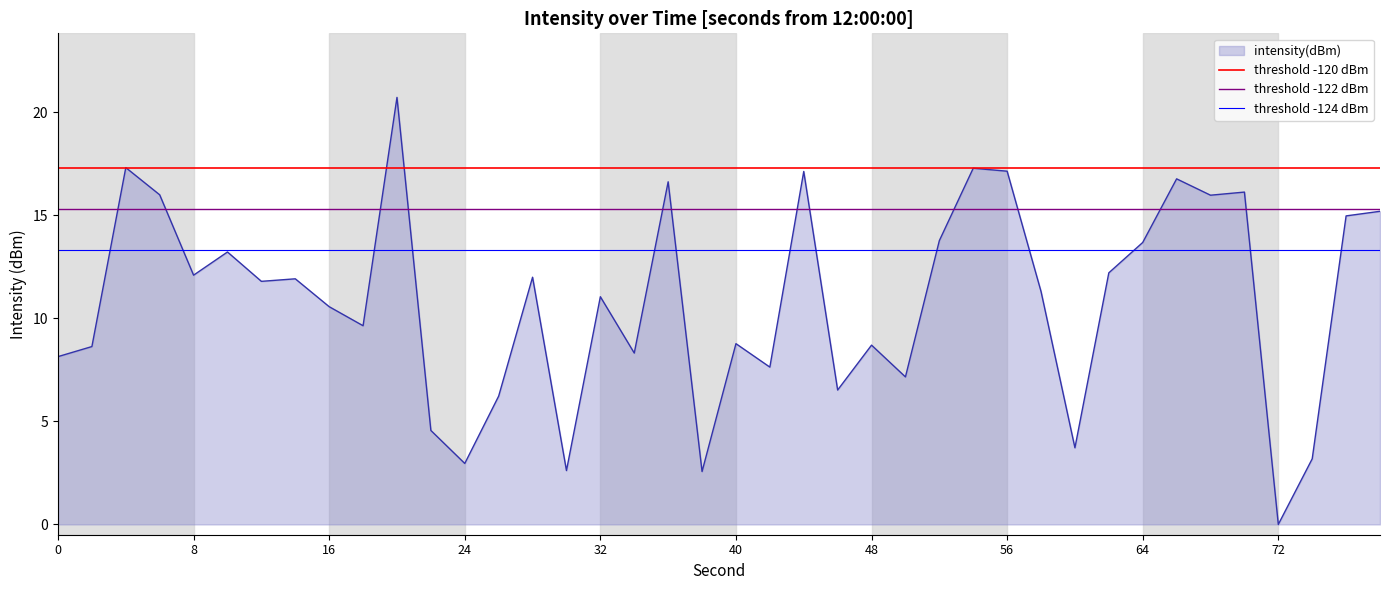

True or false: intensity(dBm) has a value of 10.6 at 16.

True